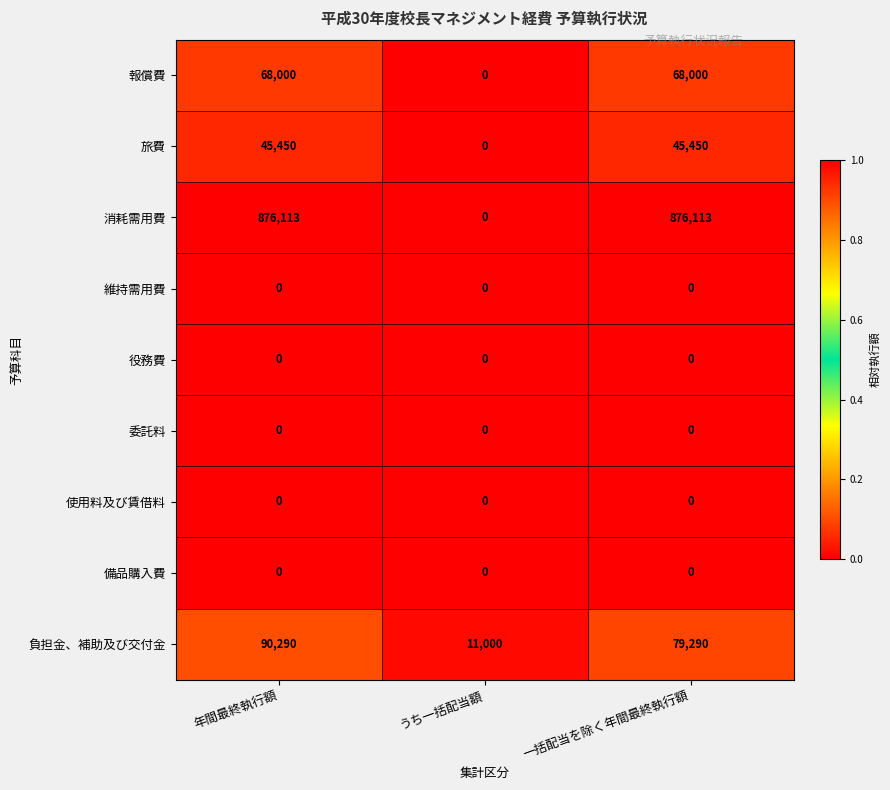

What is the maximum value shown in the chart?

876113